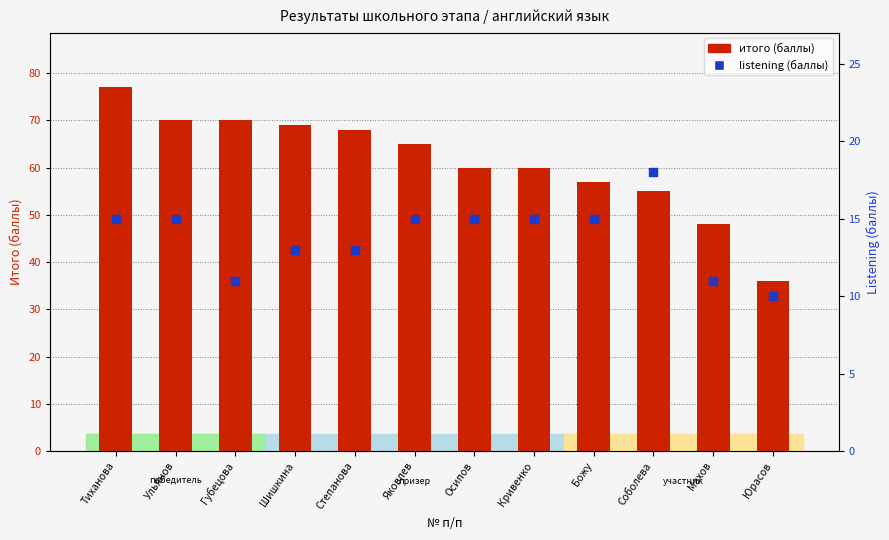

Is the value of итого (баллы) at Юрасов greater than the value of listening (баллы) at Губецова?

Yes